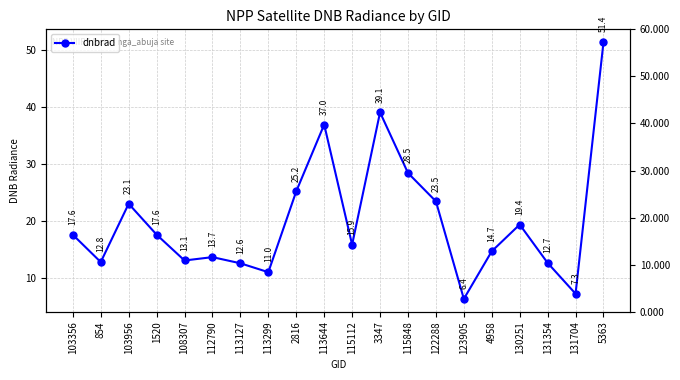

What is the change in value from 2816 to 4958?

-10.5